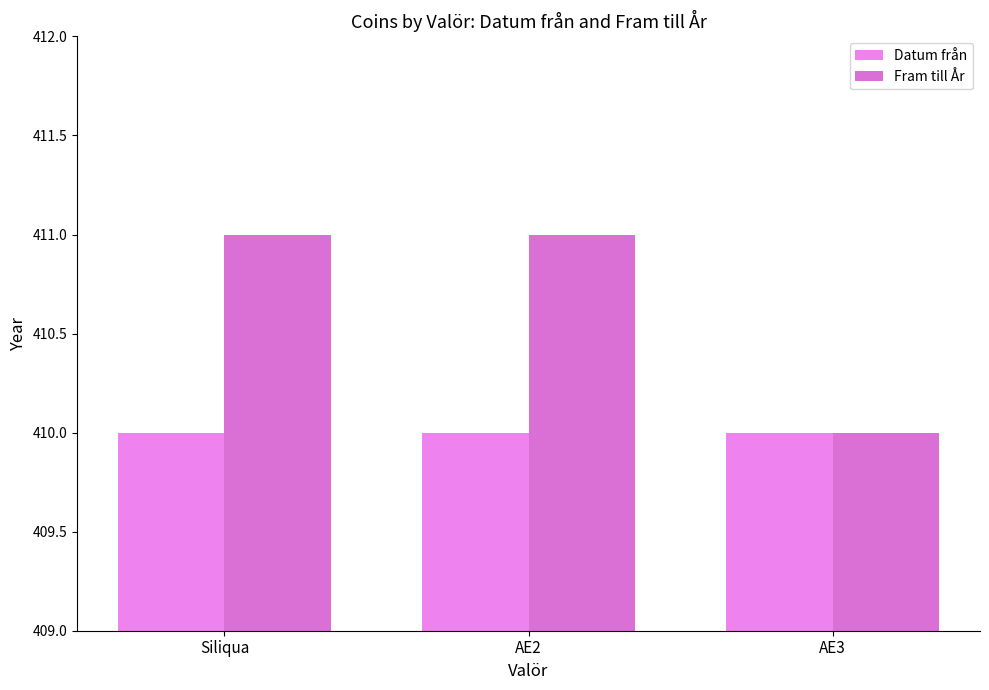

At how many categories does at least one series exceed 410?

2